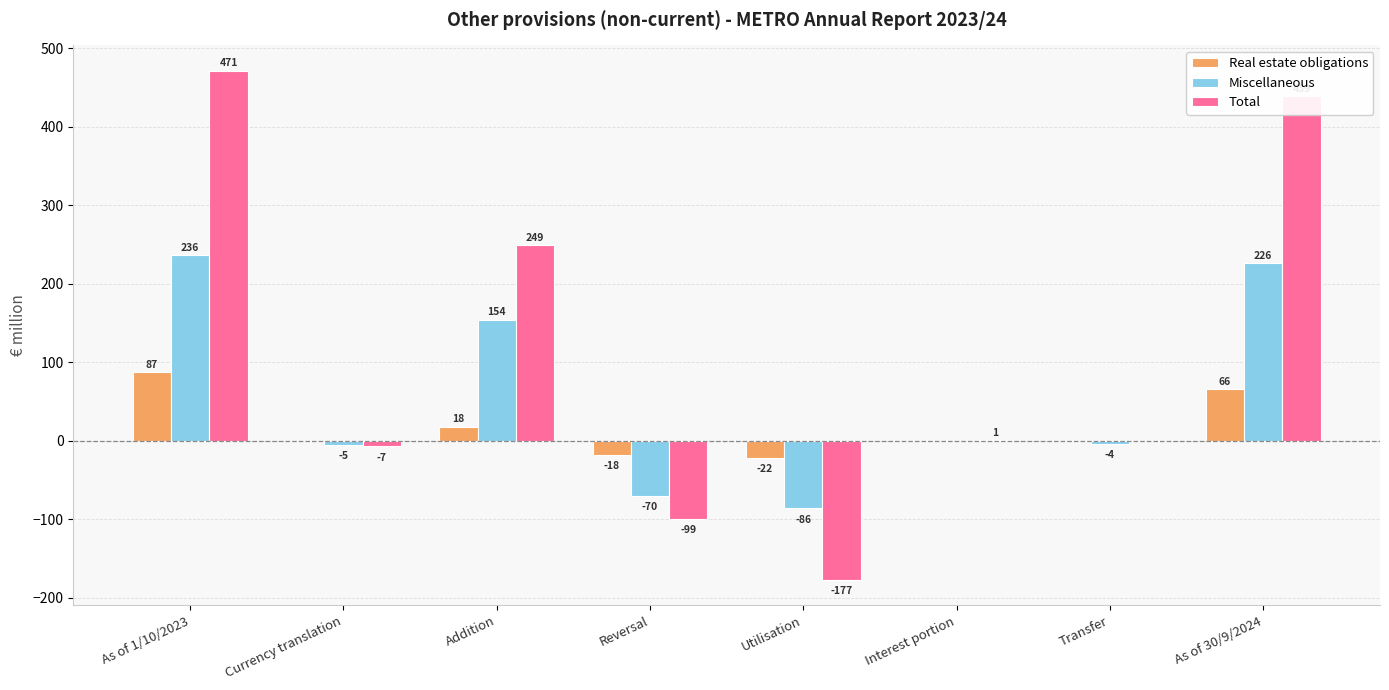

What is the total value across all series at Currency translation?

-12